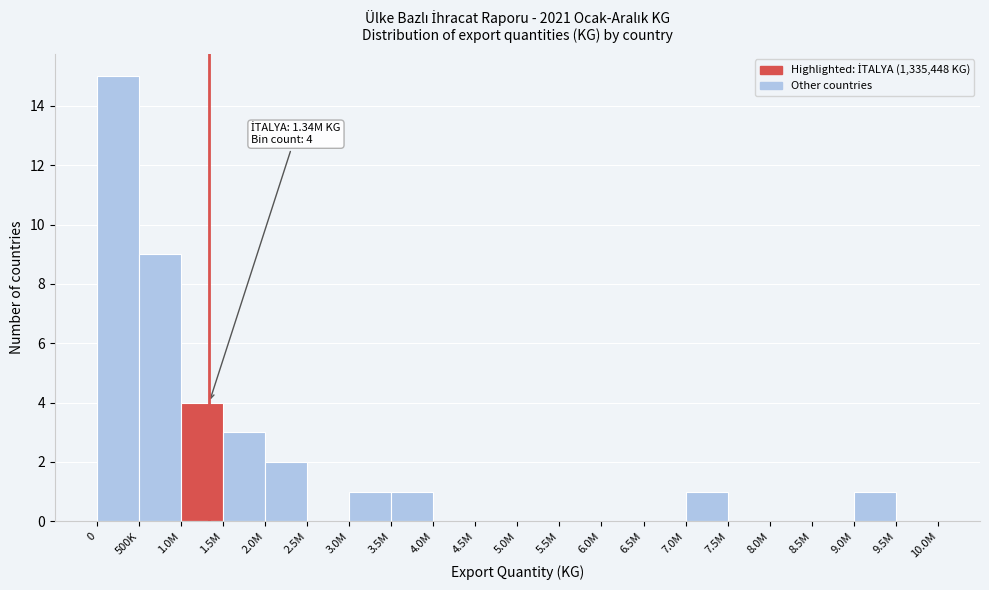

Reading left to right, list all the values displayed in this chart.

0=15	500K=9	1.0M=4	1.5M=3	2.0M=2	2.5M=0	3.0M=1	3.5M=1	4.0M=0	4.5M=0	5.0M=0	5.5M=0	6.0M=0	6.5M=0	7.0M=1	7.5M=0	8.0M=0	8.5M=0	9.0M=1	9.5M=0